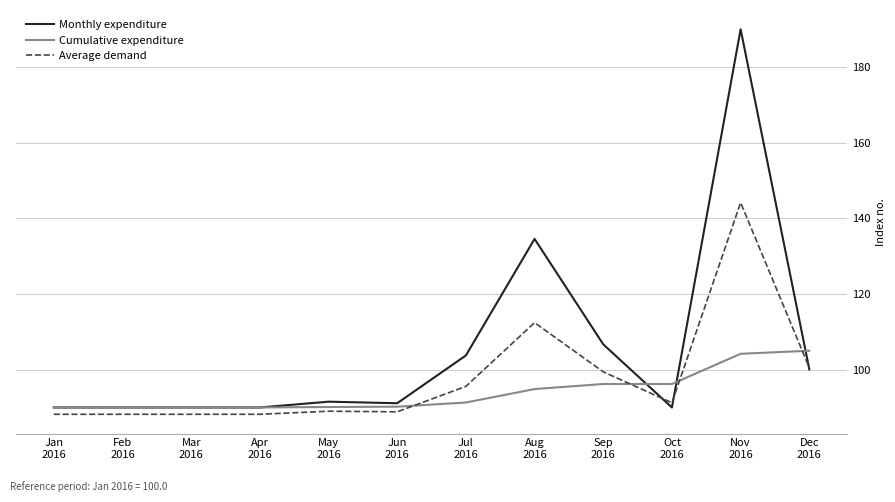

At which label does Average demand reach its peak?

Nov
2016